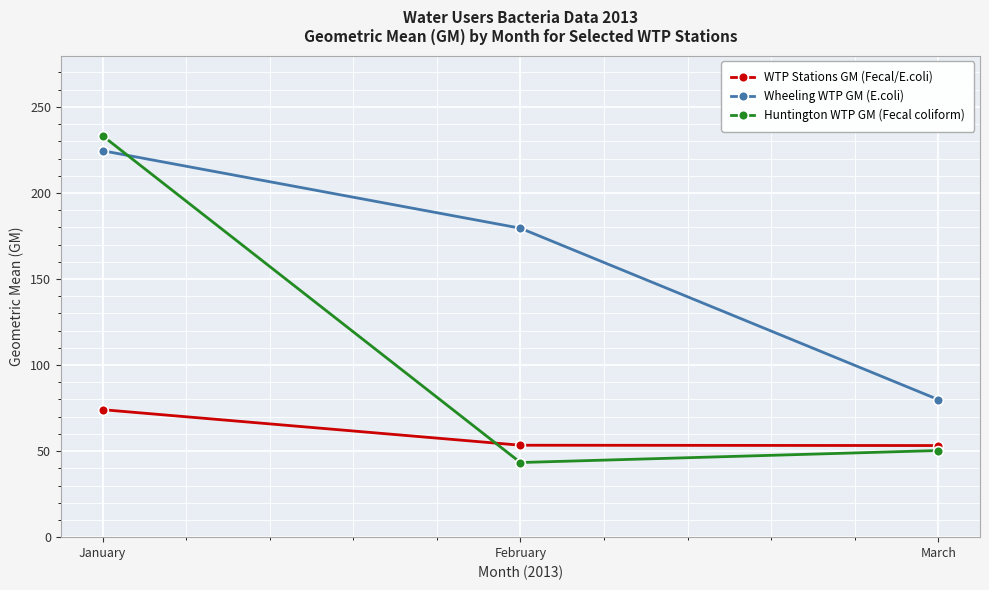

Which series has the widest spread of values?

Huntington WTP GM (Fecal coliform)